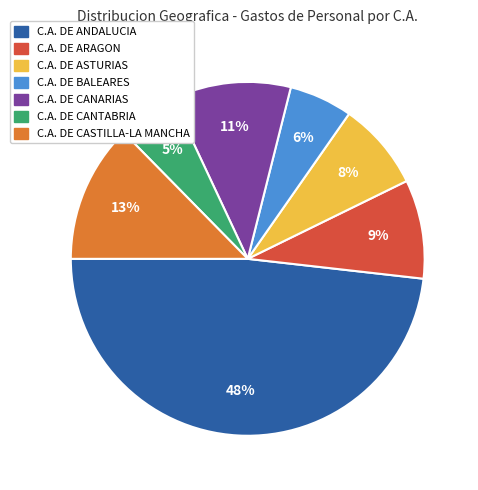

How many segments does this pie chart have?

7